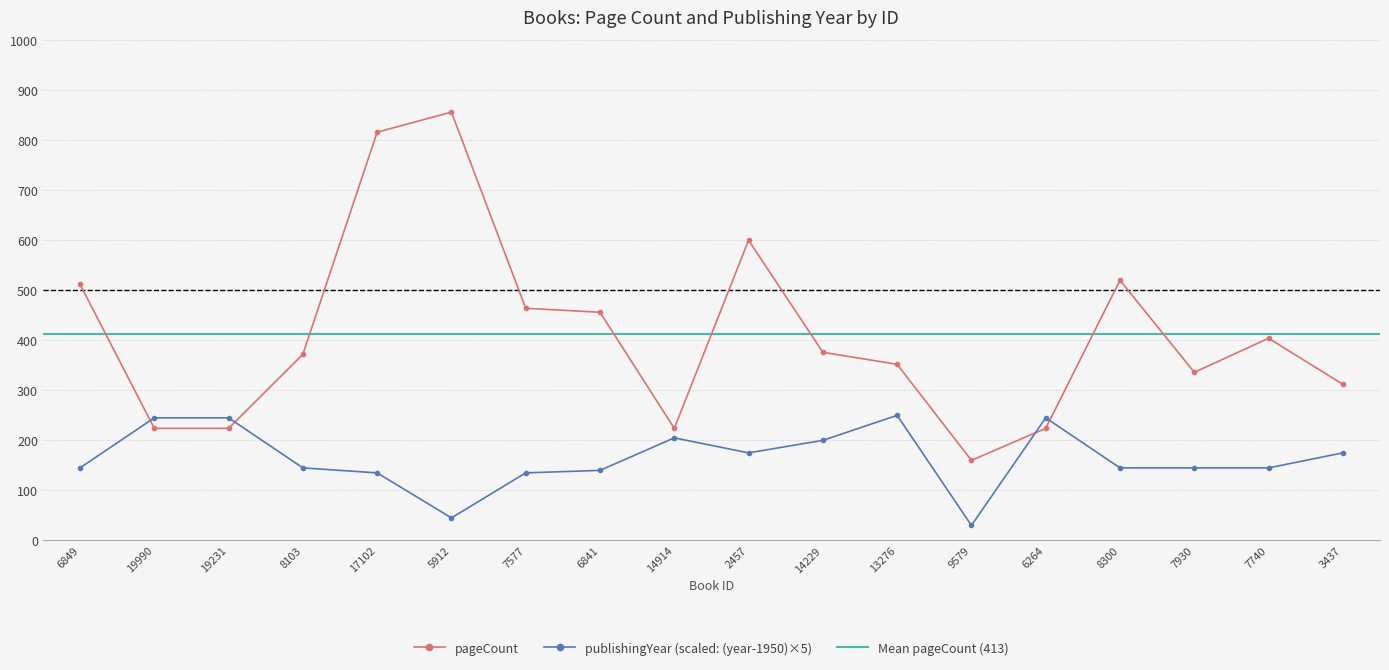

Where do pageCount and publishingYear first cross each other?

6849 and 19990